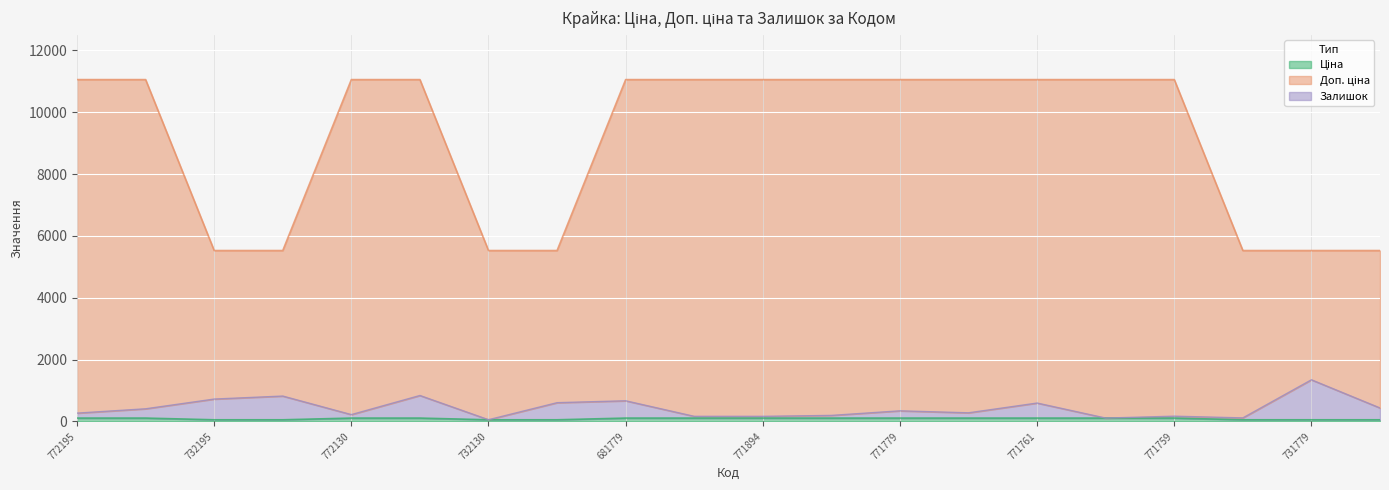

Which series has the largest range (max minus min)?

Доп. ціна